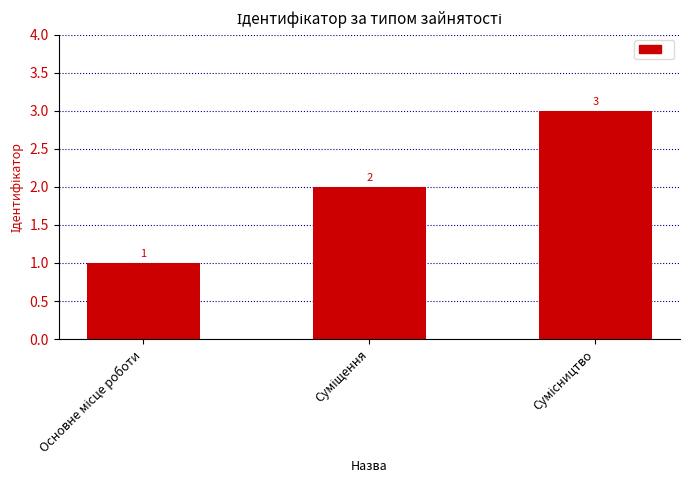

How many values are below 2?

1